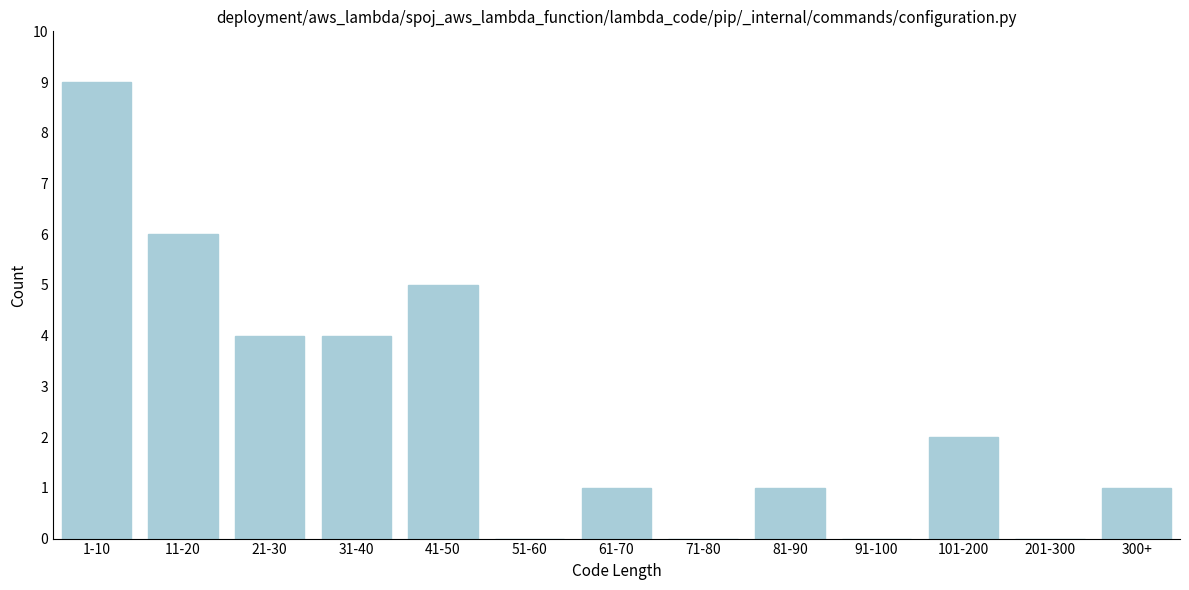

Reading left to right, what are all the values shown in this chart?

1-10=9	11-20=6	21-30=4	31-40=4	41-50=5	51-60=0	61-70=1	71-80=0	81-90=1	91-100=0	101-200=2	201-300=0	300+=1